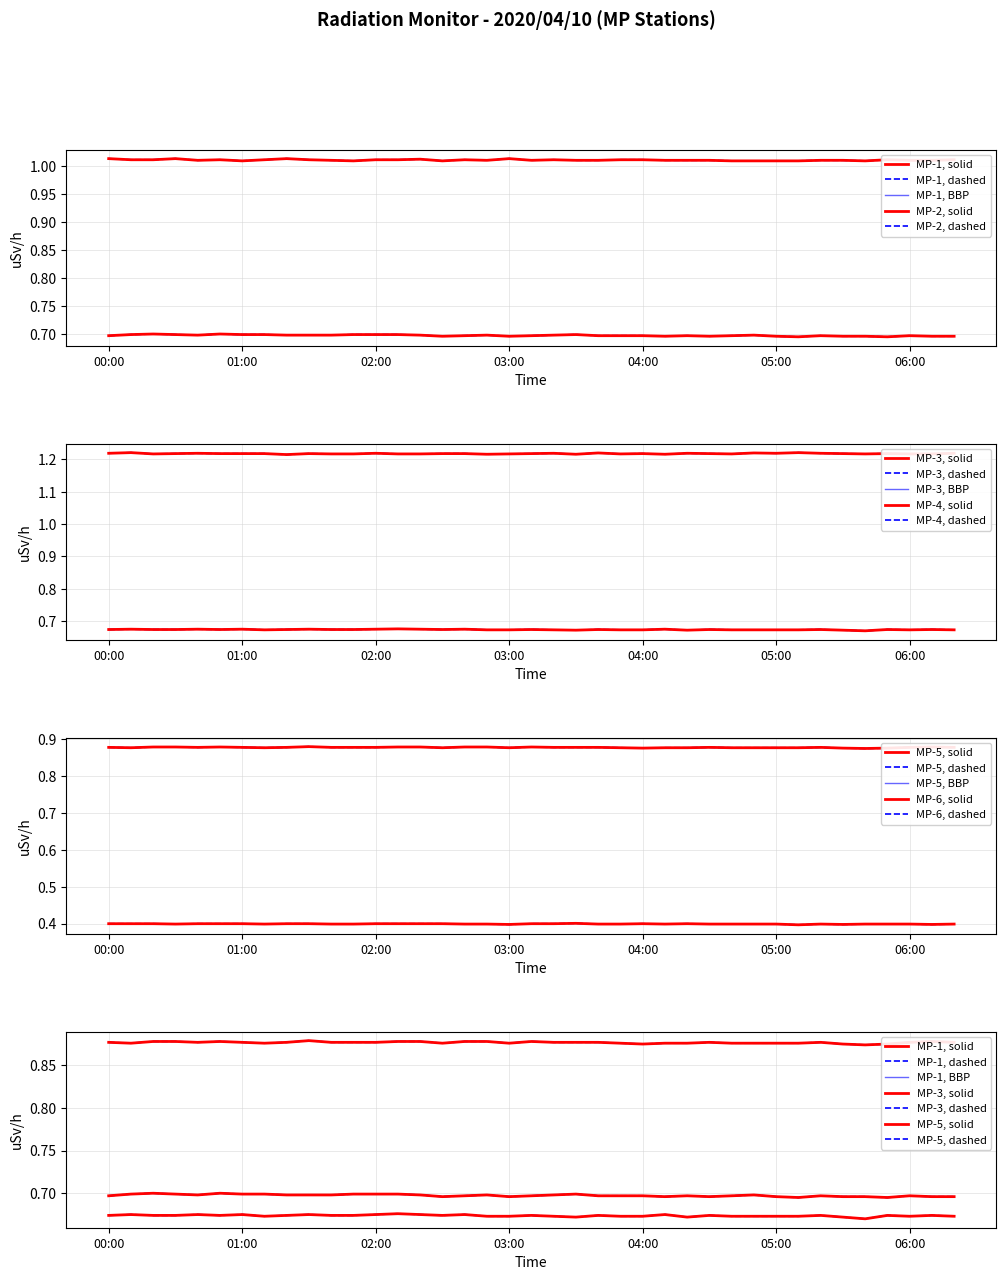

Which series has the widest spread of values?

MP-3